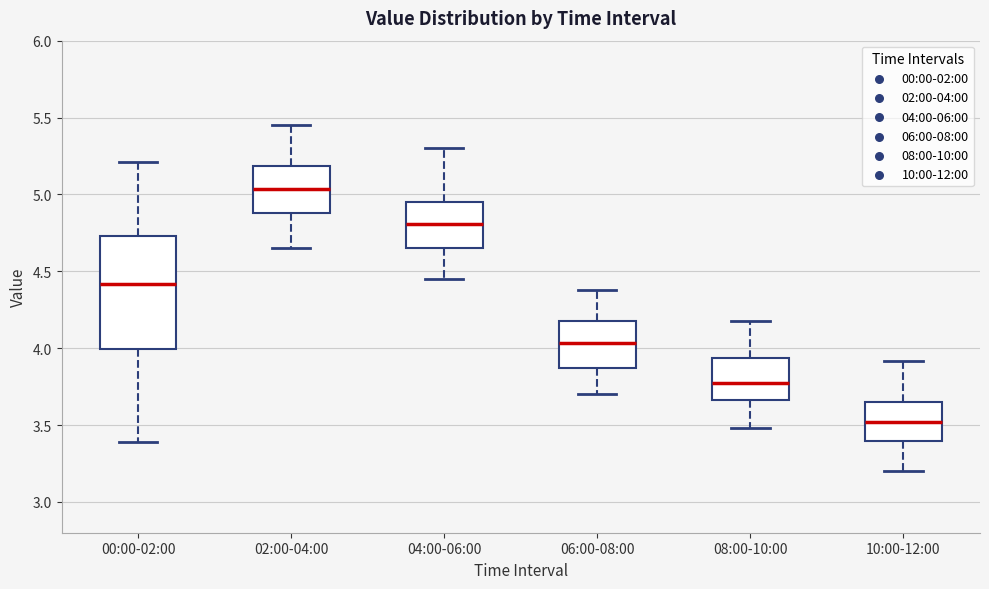

Which box is the tallest, from its lower edge to its upper edge?

00:00-02:00